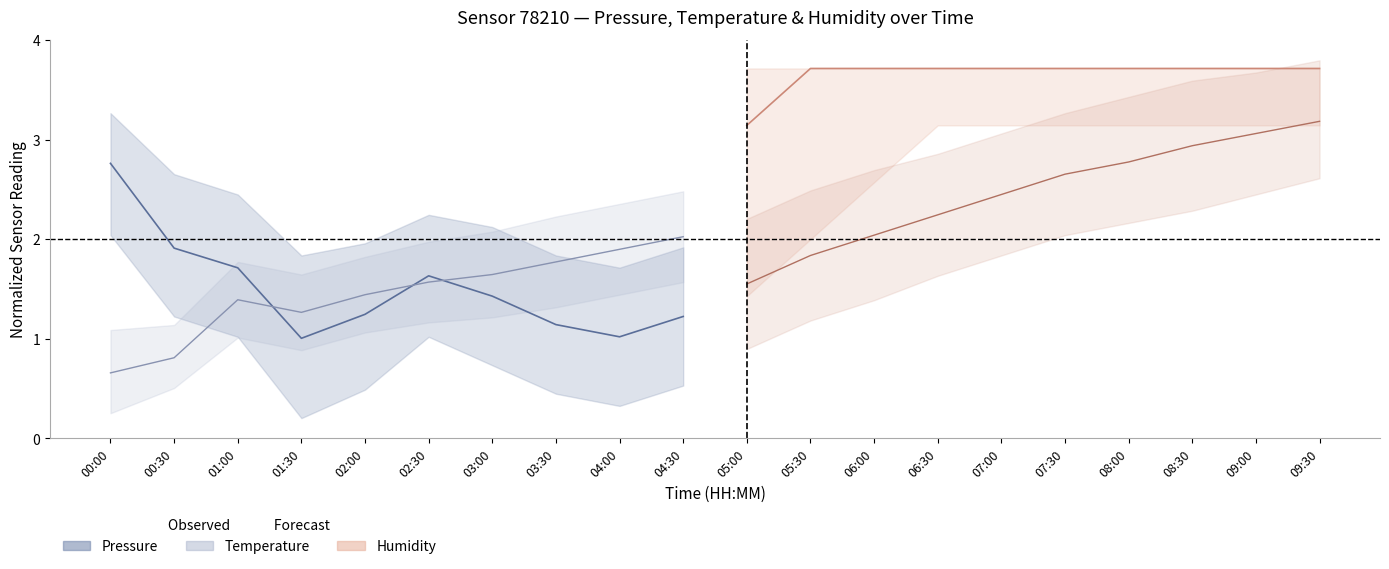

The value of humidity (forecast) at 05:30 is 1.6. True or false?

False